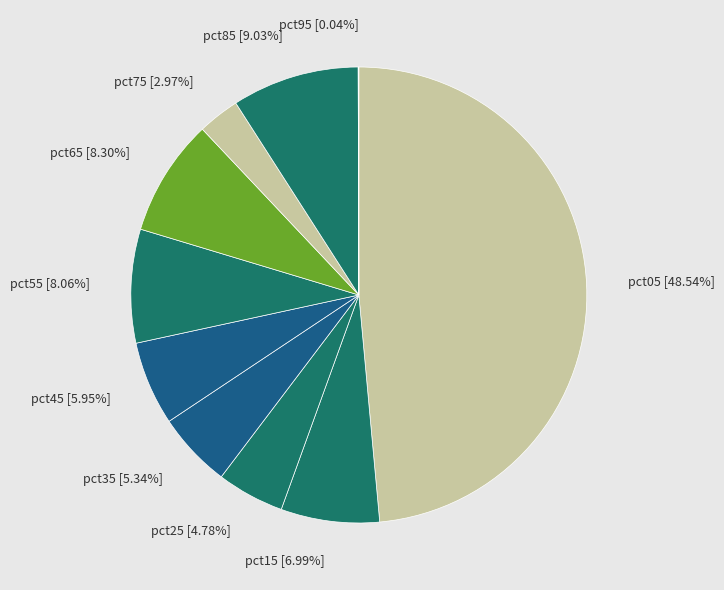

What percentage is the pct25 slice, to the nearest percent?

5%